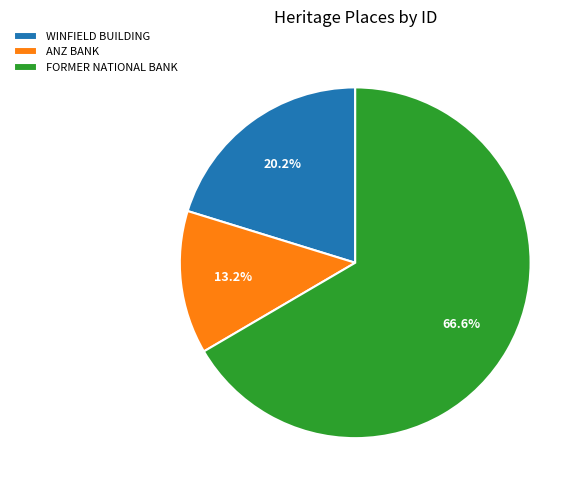

What is the majority slice?

FORMER NATIONAL BANK